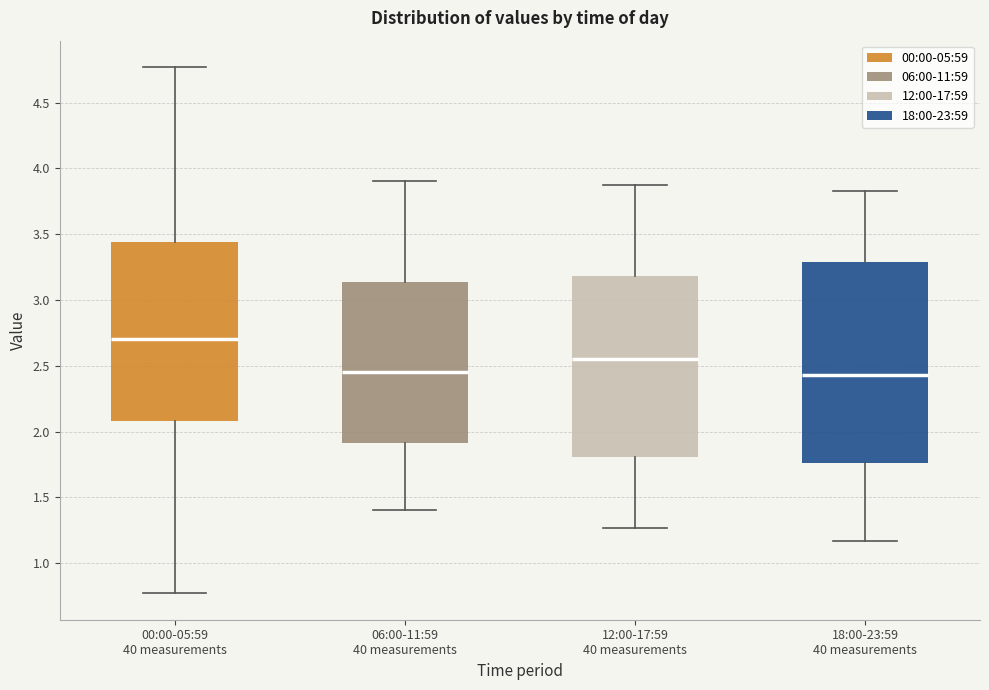

Reading left to right, transcribe this box plot: for each box, give where its median line is, the range the box spans, and where its two whiskers end, as read against the y-axis. The values are not printed on the chart, so give them approximately, as read against the axis.

00:00-05:59 40 measurements: median 2.70, box 2.10 to 3.45, whiskers 0.75 to 4.75
06:00-11:59 40 measurements: median 2.45, box 1.90 to 3.15, whiskers 1.40 to 3.90
12:00-17:59 40 measurements: median 2.55, box 1.80 to 3.20, whiskers 1.25 to 3.85
18:00-23:59 40 measurements: median 2.45, box 1.75 to 3.30, whiskers 1.15 to 3.85